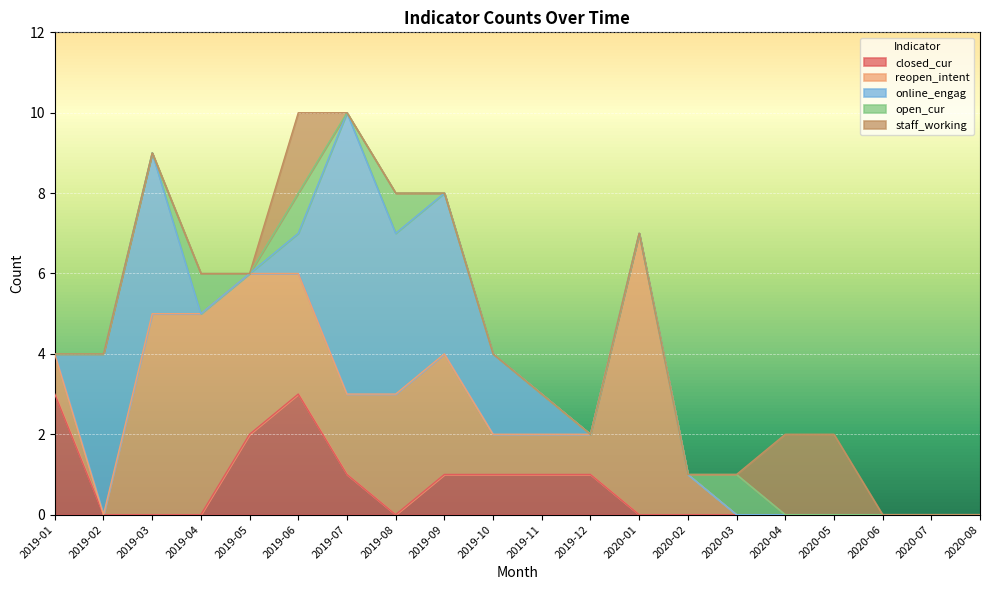

True or false: online_engag has more than 2 points higher than both neighbors.

False